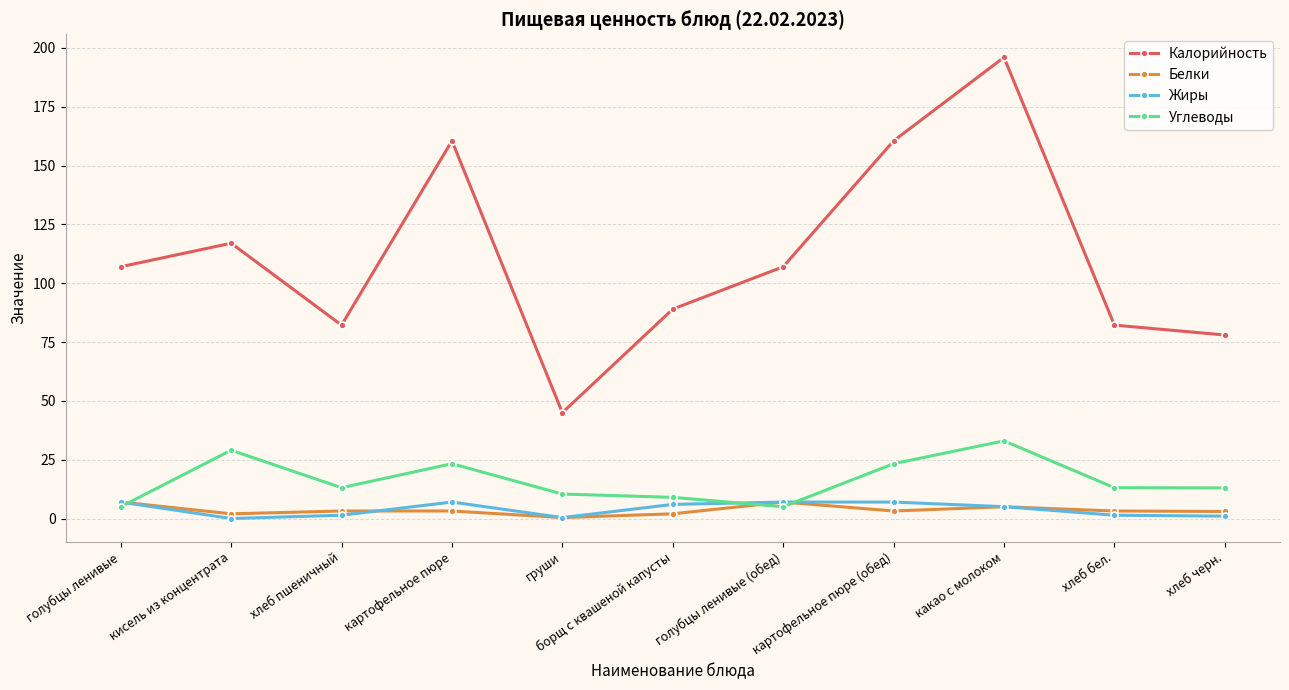

True or false: Жиры and Калорийность intersect in this chart.

False